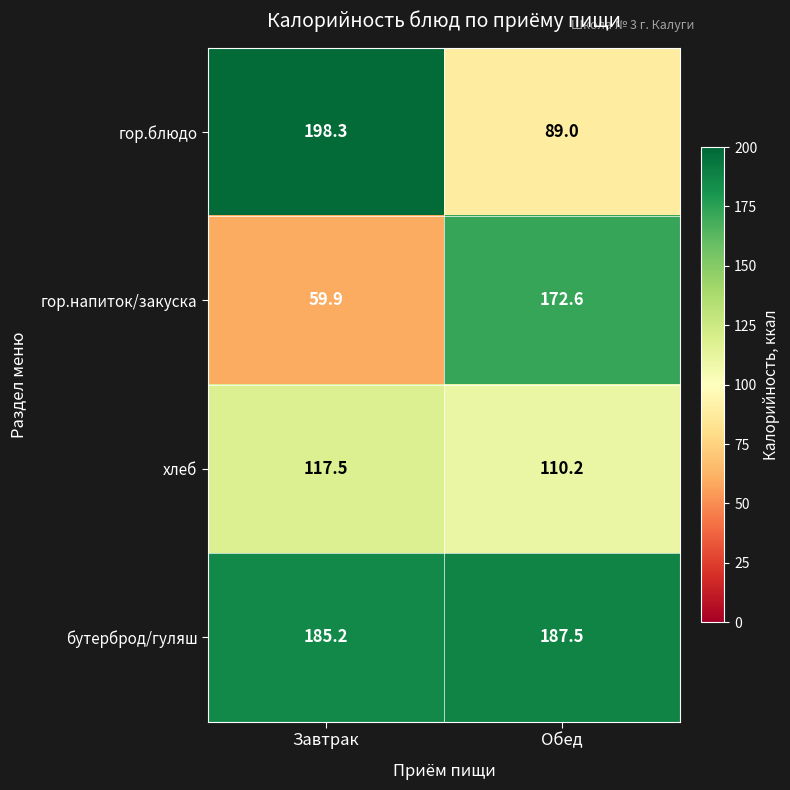

List the series in order of their peak value, lowest first.

хлеб, гор.напиток/закуска, бутерброд/гуляш, гор.блюдо